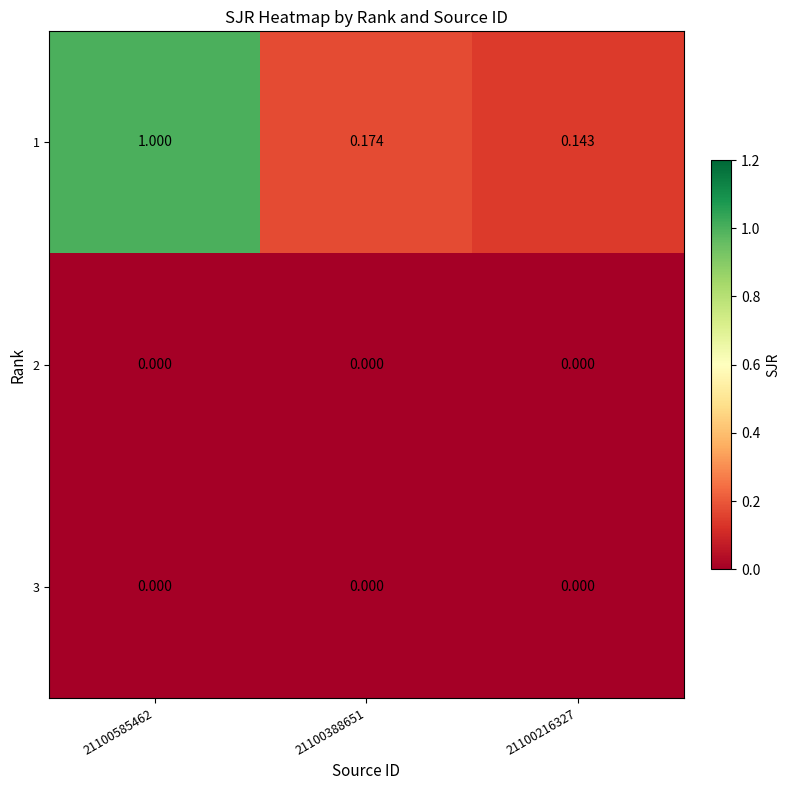

At 21100216327, list the series in order from smallest to largest.

2, 3, 1